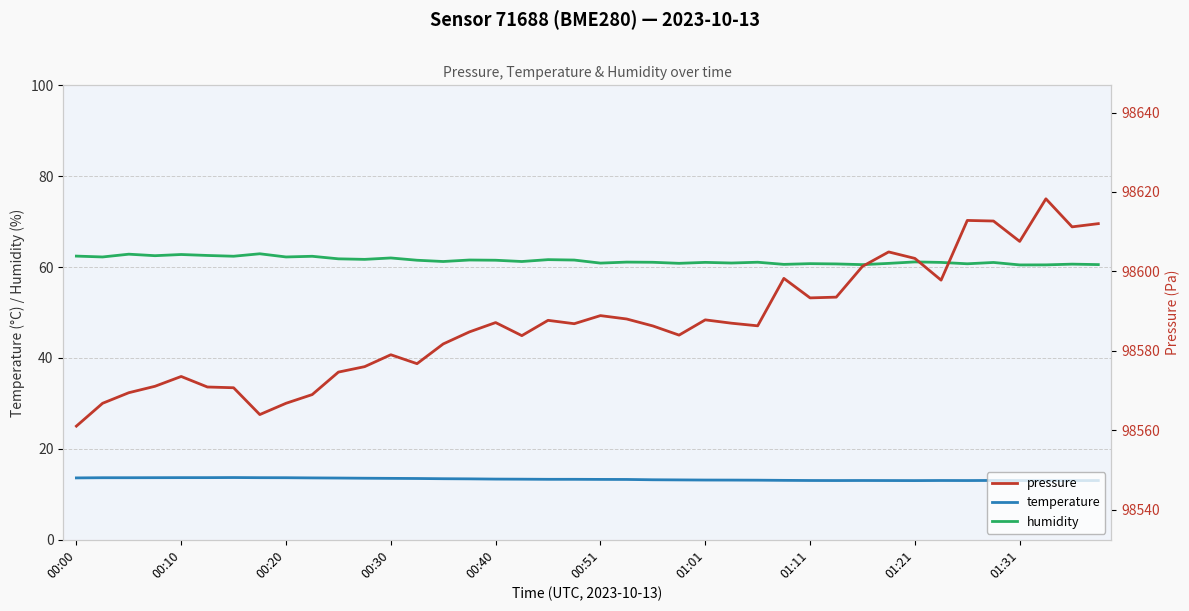

What is the highest value of the humidity series?

62.9